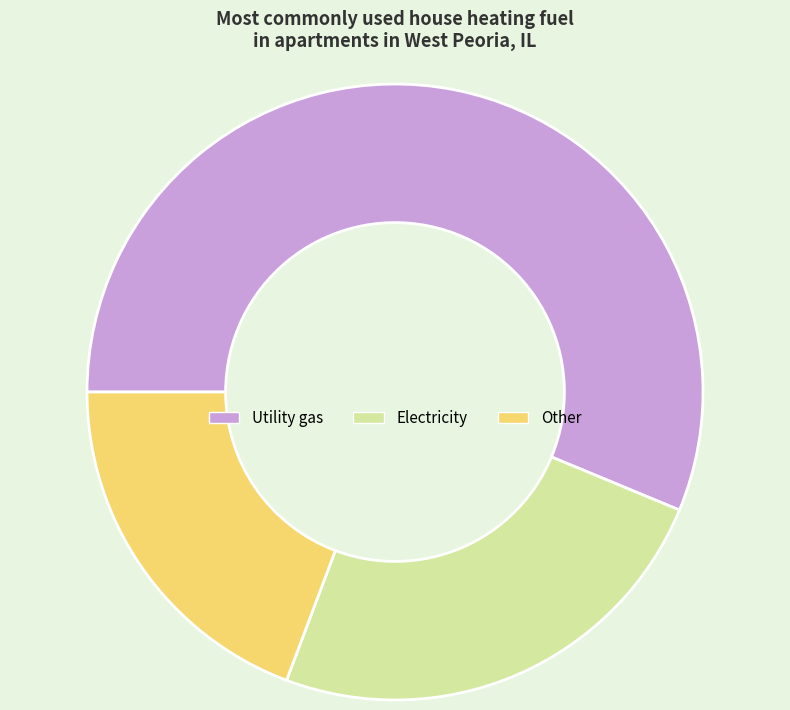

Between Utility gas and Electricity, which is larger?

Utility gas